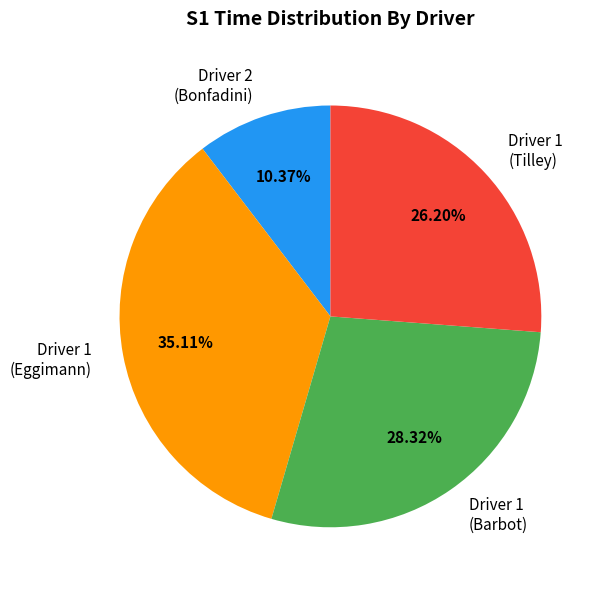

Which slice is the smallest?

Driver 2 (Bonfadini)